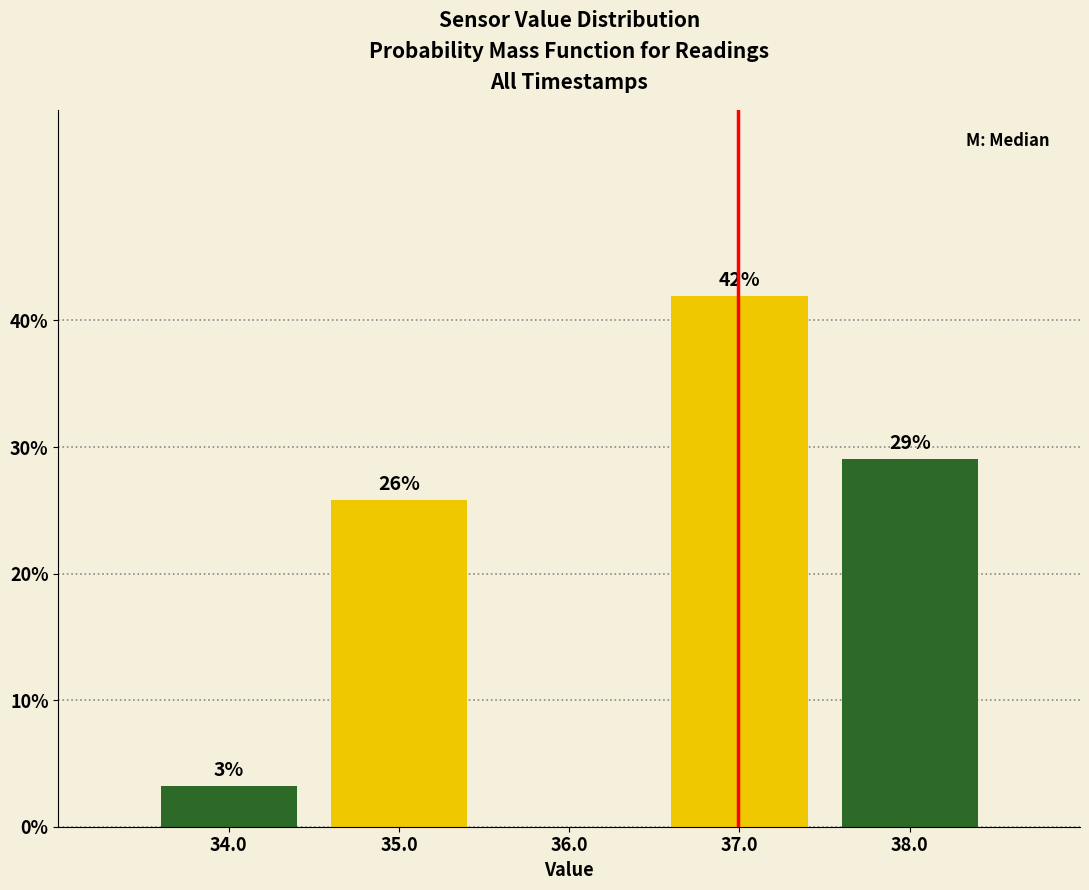

Over which range of the x-axis is the bar tallest?

36.5 to 37.5